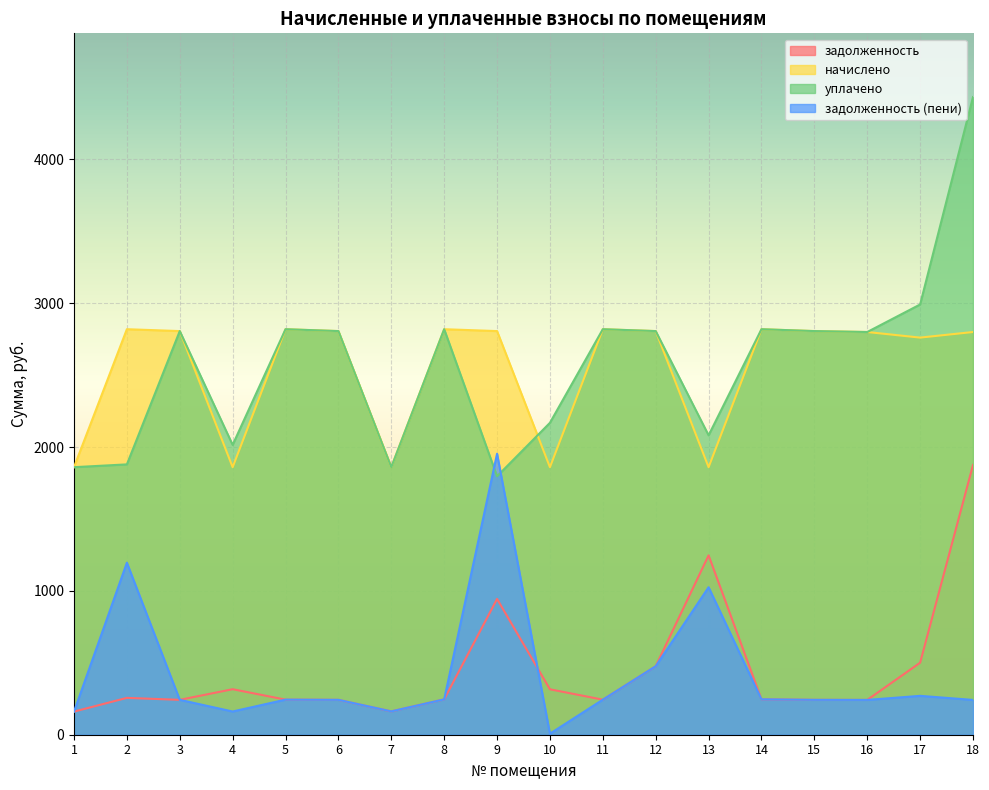

What are all the series names shown in the legend?

задолженность, начислено, уплачено, задолженность (пени)